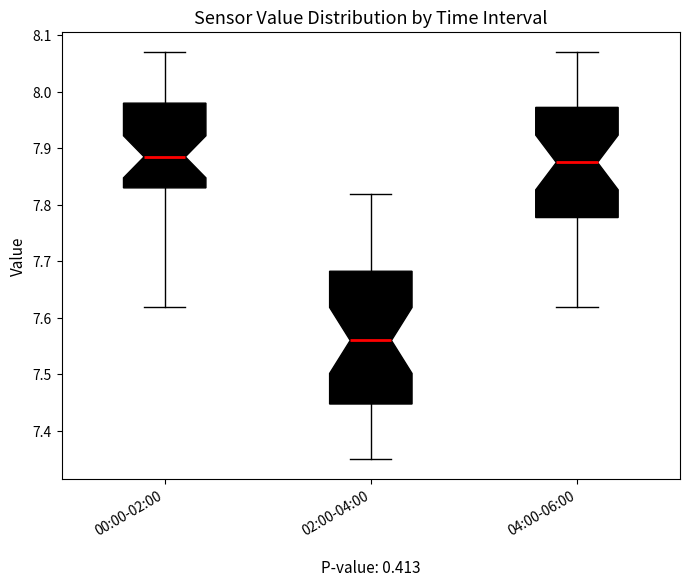

Where is the upper edge of the box for 00:00-02:00 on the y-axis? The values are not printed on the chart, so give them approximately, as read against the axis.

7.98